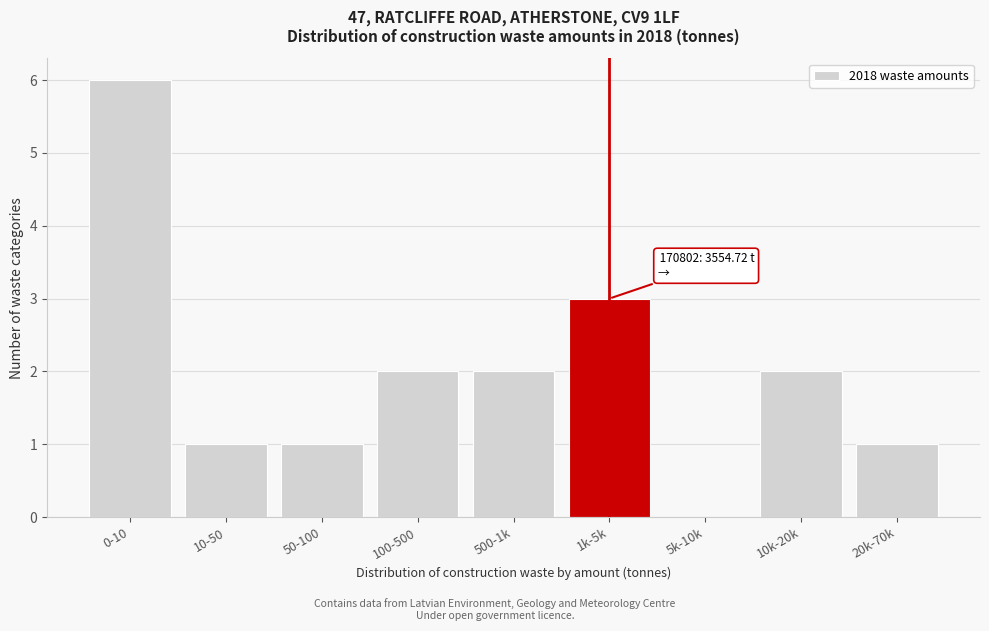

Reading right to left, list all the values displayed in this chart.

20k-70k=1	10k-20k=2	5k-10k=0	1k-5k=3	500-1k=2	100-500=2	50-100=1	10-50=1	0-10=6